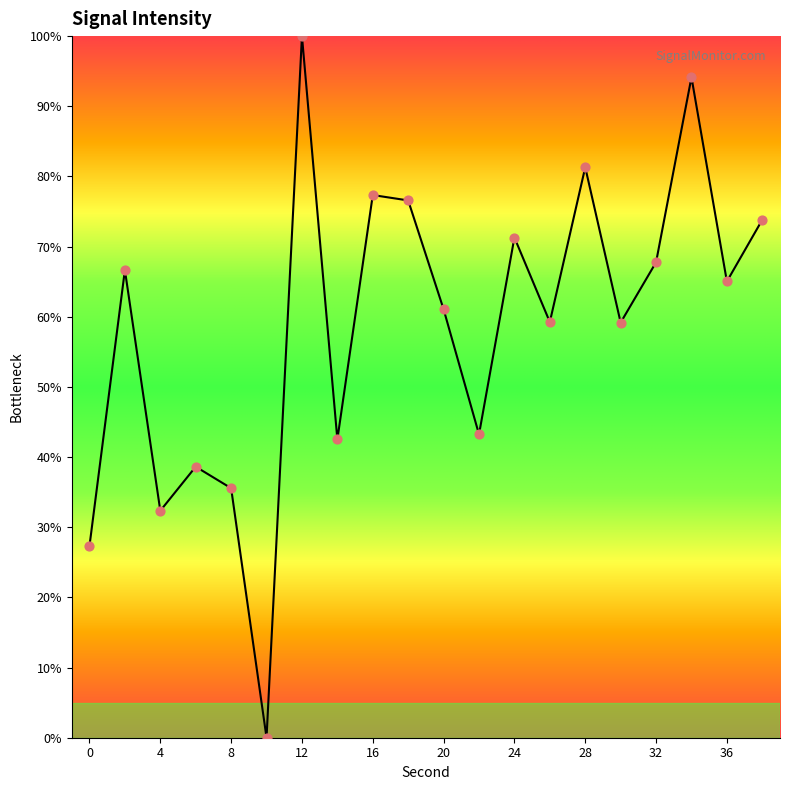

What is the difference between the maximum and minimum values?

100.0